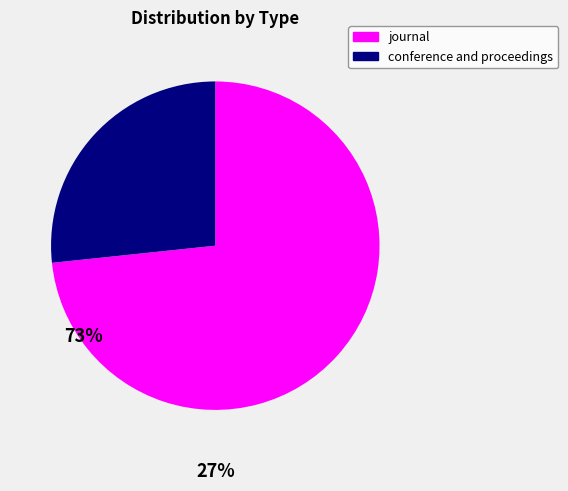

Combined, do journal and conference and proceedings account for over 50%?

Yes